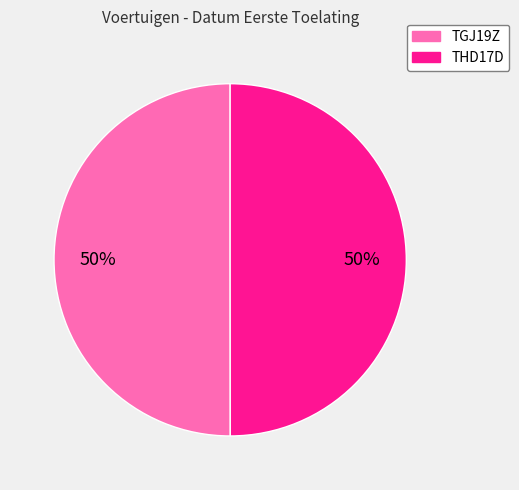

What percentage is the TGJ19Z slice, to the nearest percent?

50%